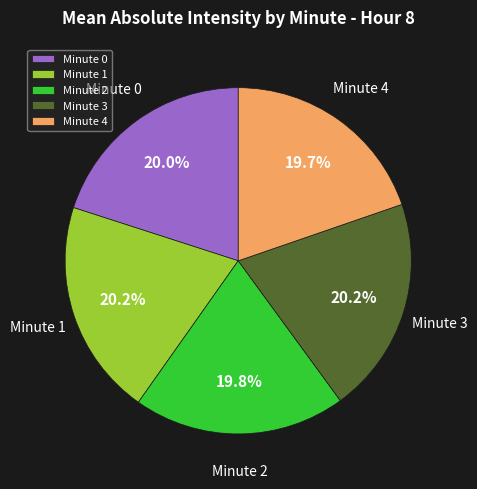

Approximately how many times larger is the value at Minute 0 compared to Minute 2?

1.0